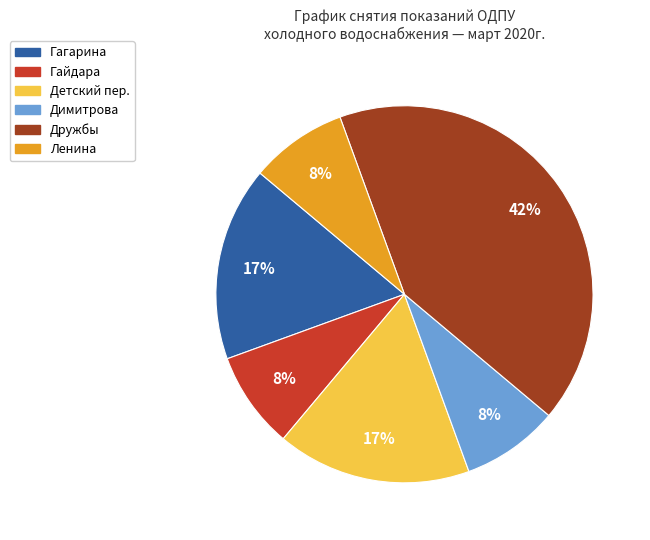

To the nearest percent, what is the average slice percentage?

17%